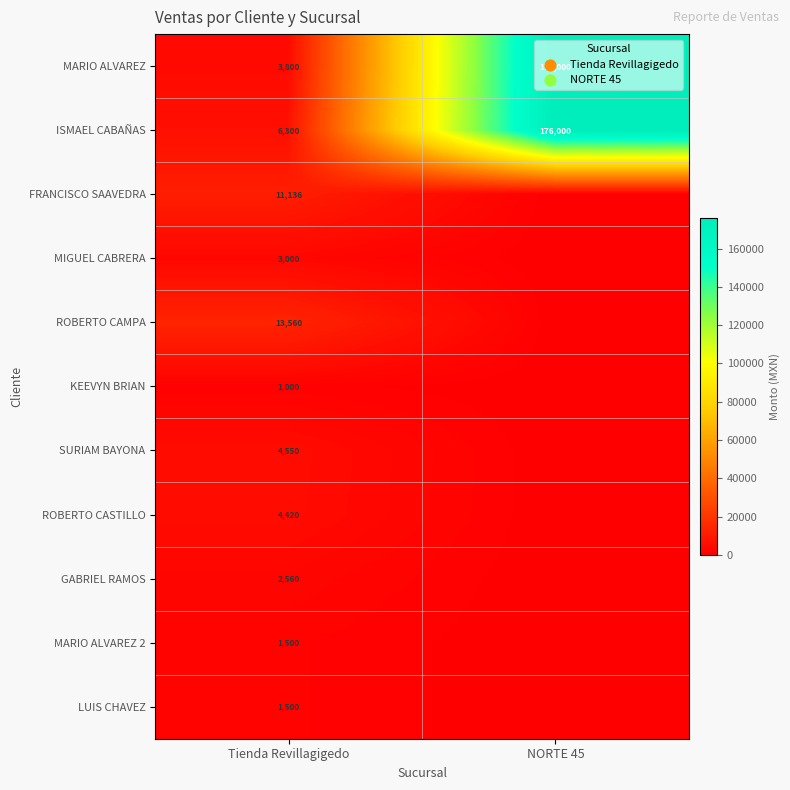

Where is MARIO ALVAREZ nearest to the value 89900?

Tienda Revillagigedo